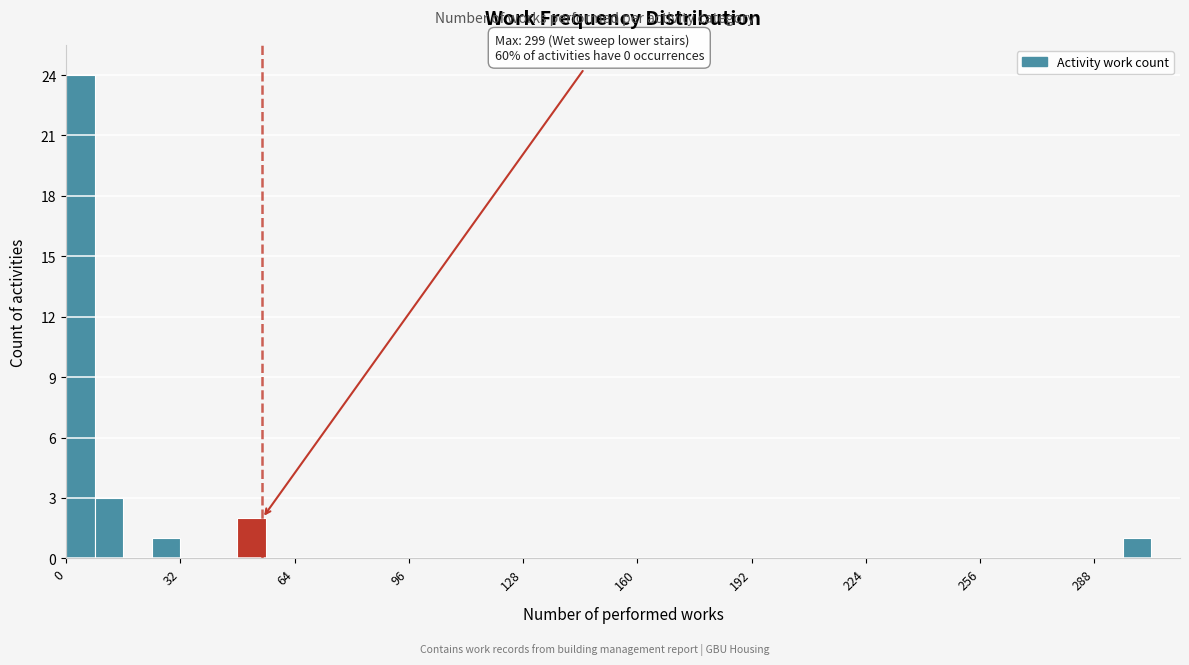

Read against the x-axis, roughly where is the centre of the tallest bar?

5